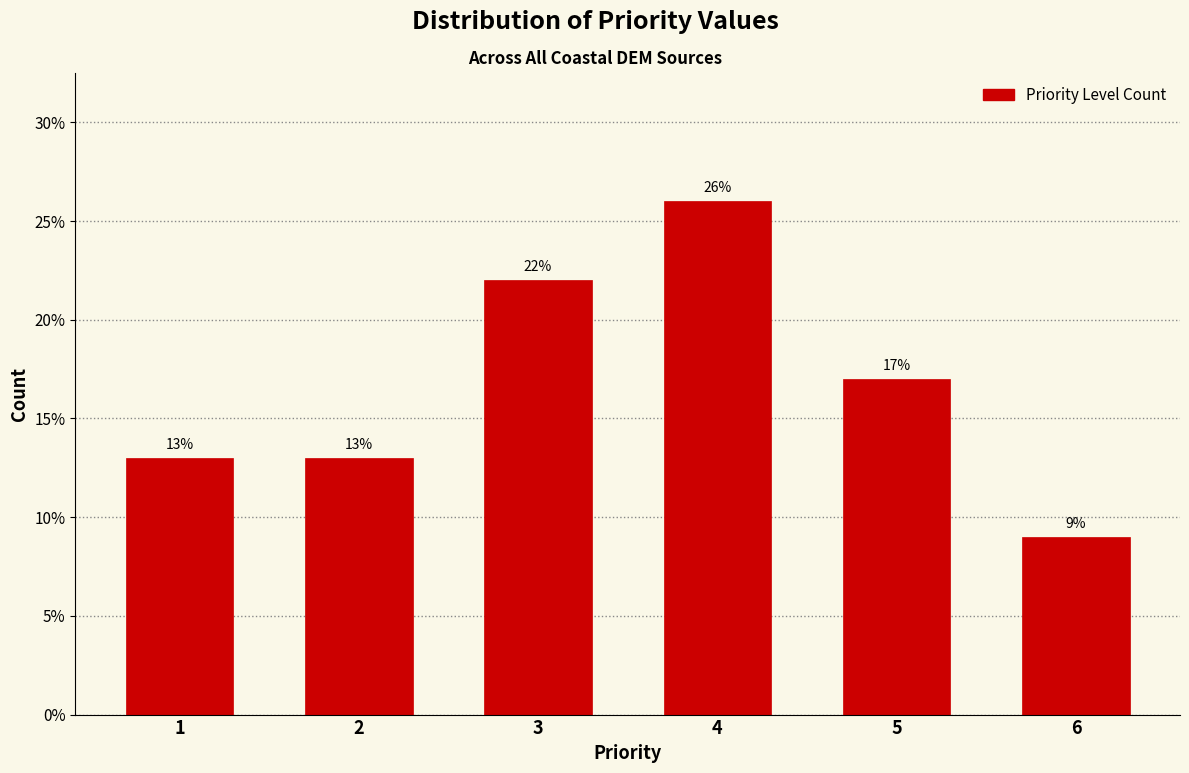

Reading left to right, list all the values displayed in this chart.

13	13	22	26	17	9